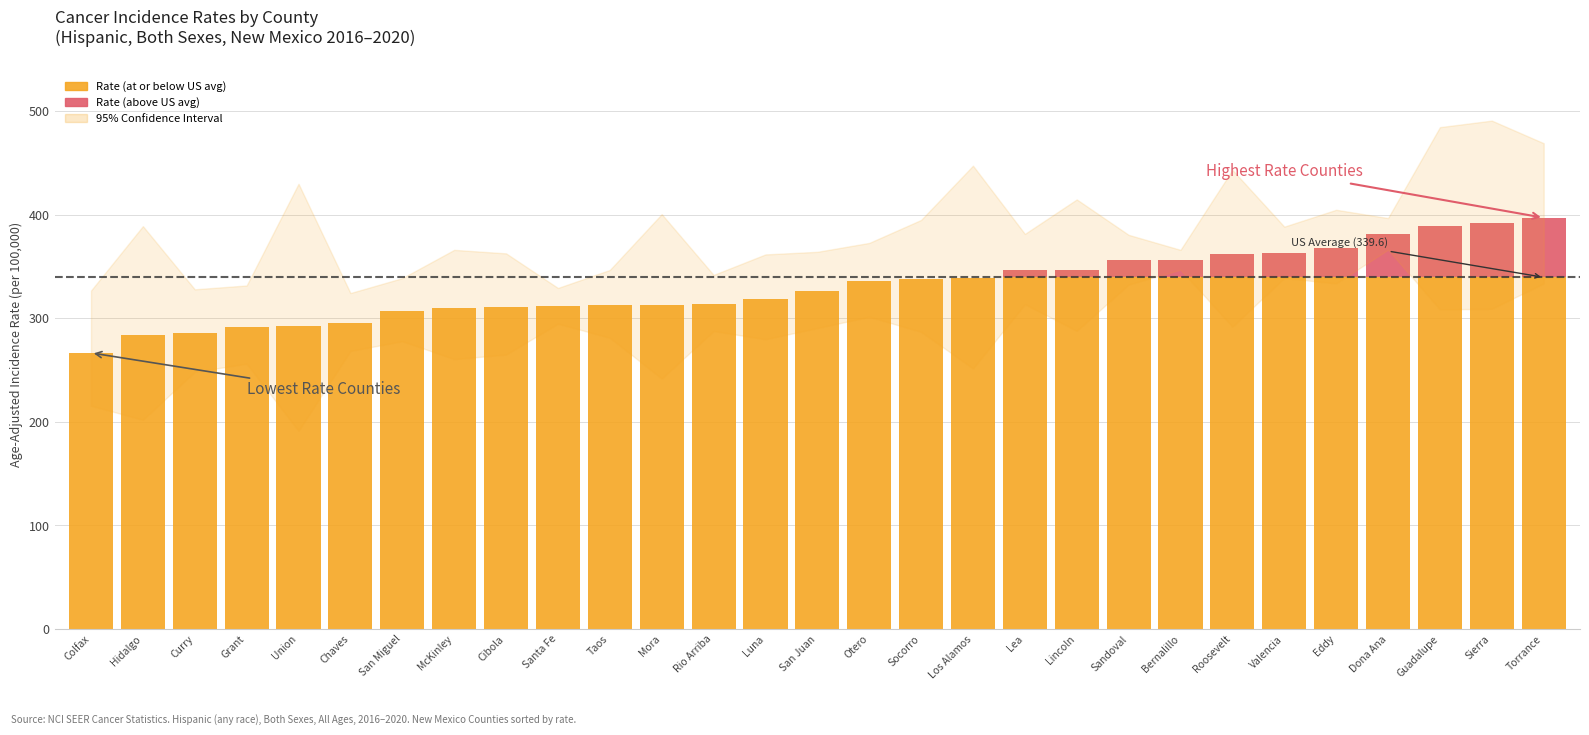

How many data points does each series have?

29